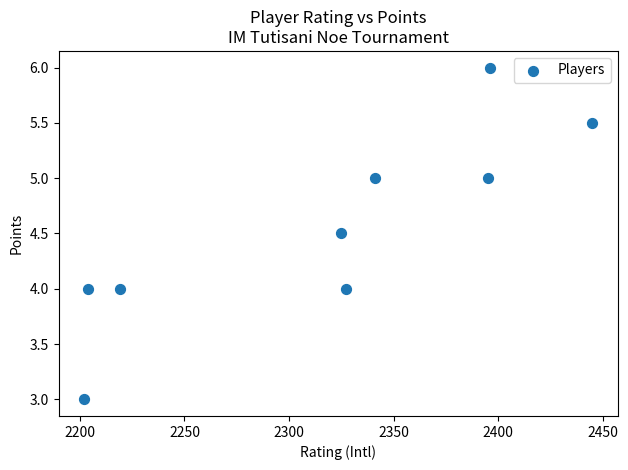

What is the range of Y values (max minus min)?

3.0